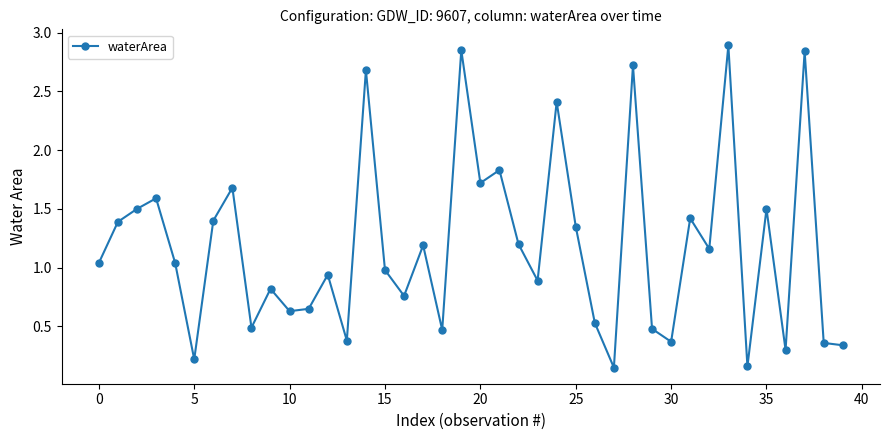

What is the difference between the maximum and minimum values?

2.7